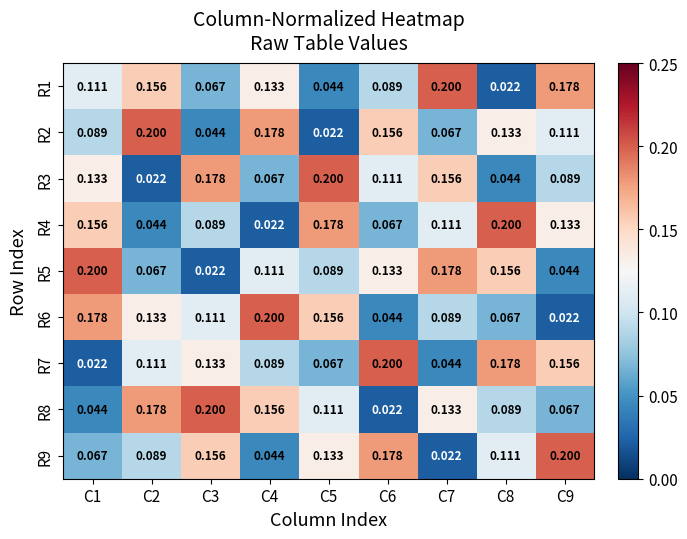

Is the value of R4 at C2 greater than the value of R1 at C6?

No